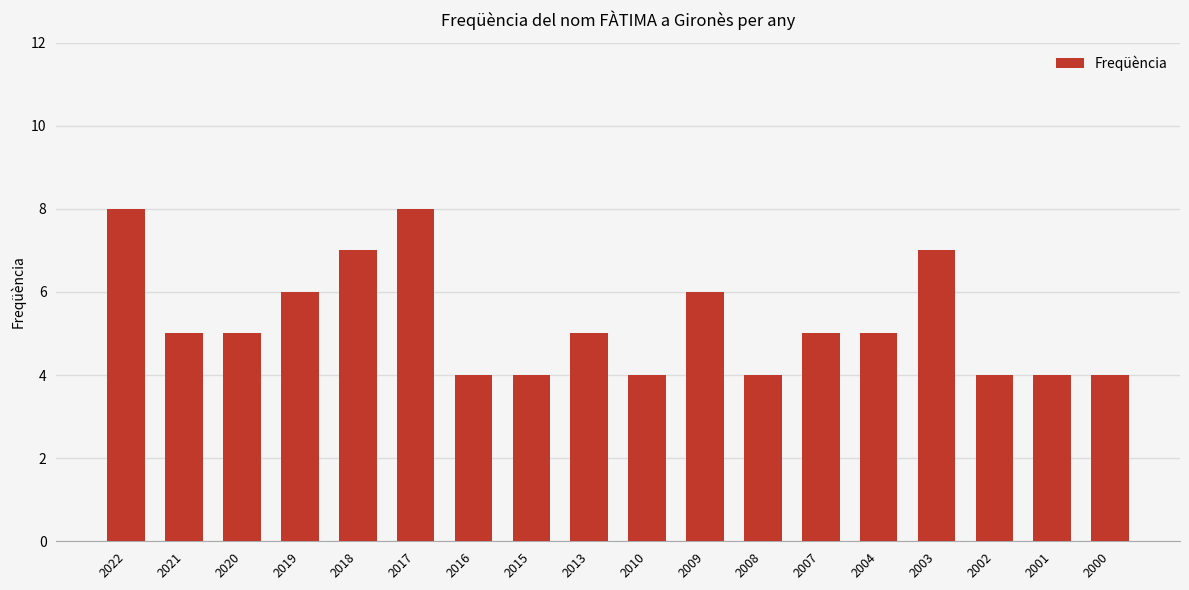

Where does the data first go above 5?

2022